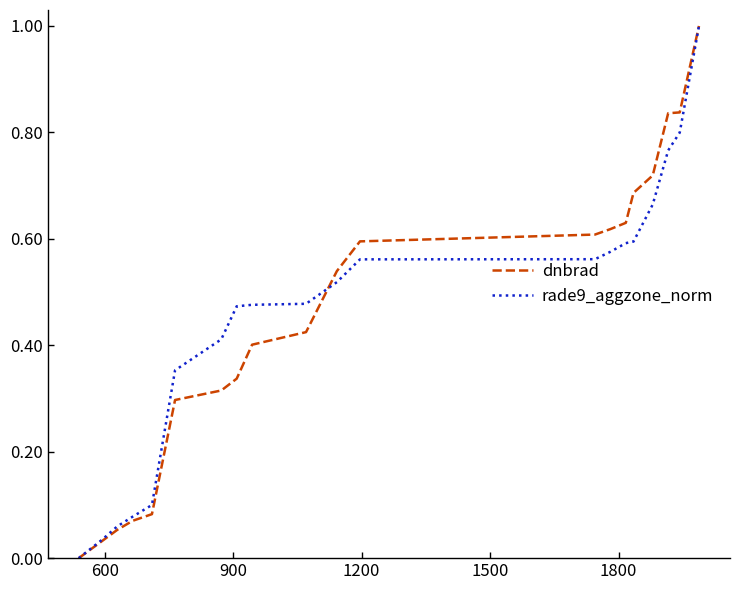

What is the greatest value displayed?

1.0